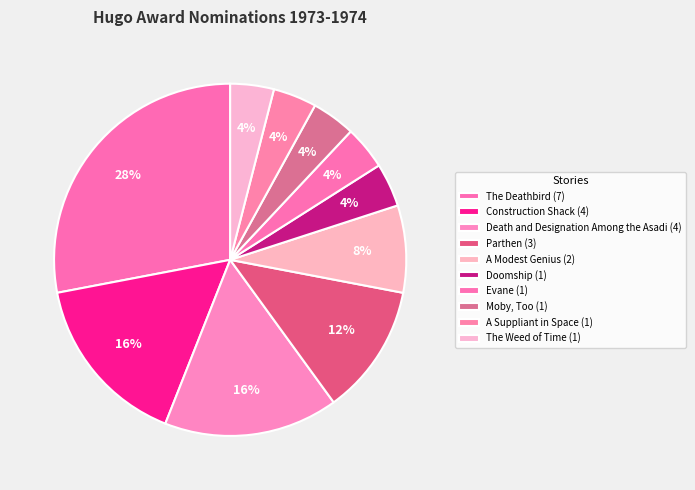

Is there a majority slice in this chart?

No